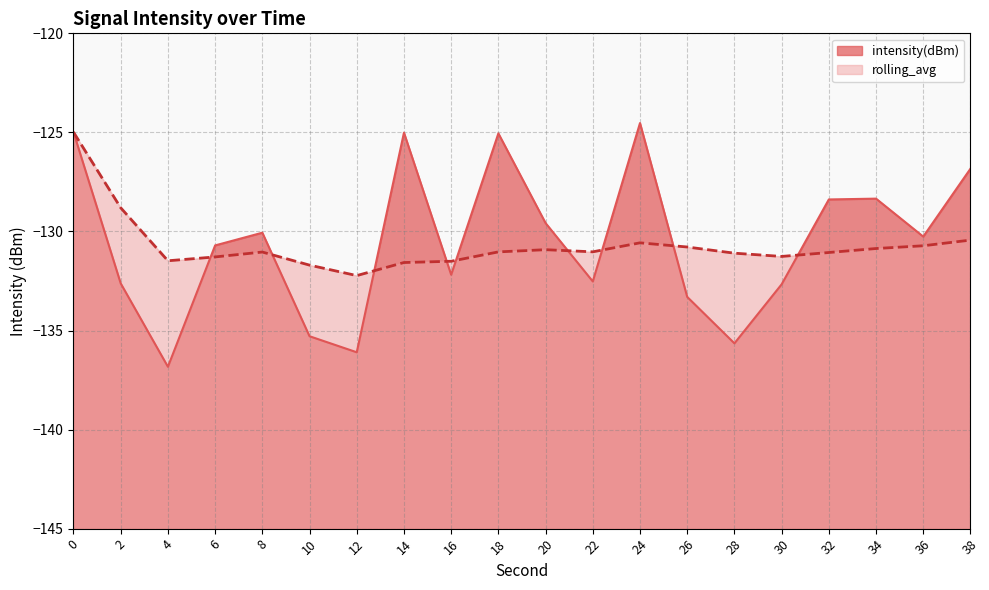

At which category does rolling_avg reach its first local peak?

8